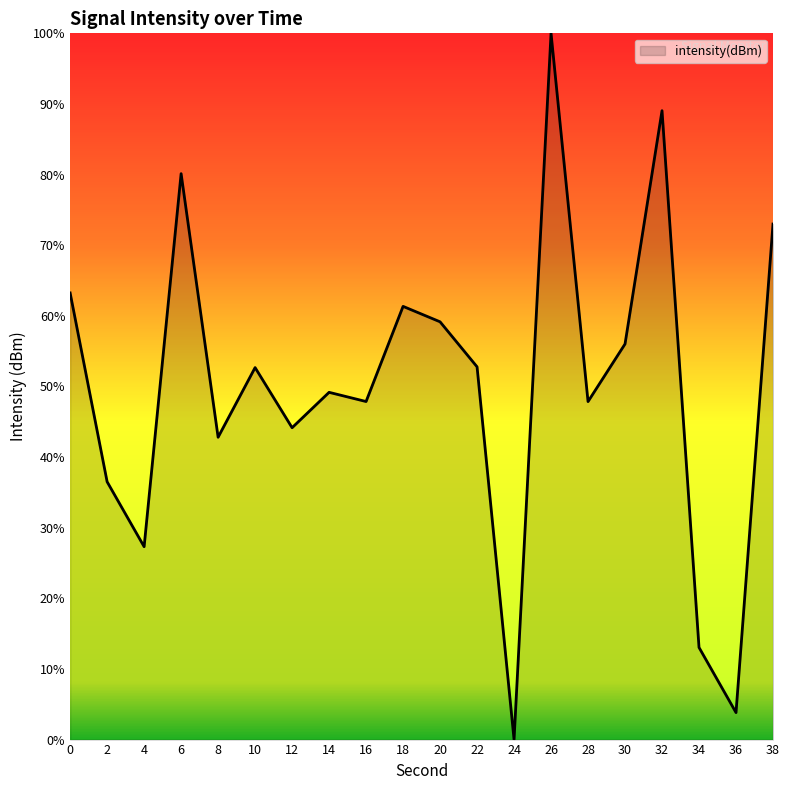

What is the change in value from 4 to 32?

+61.7